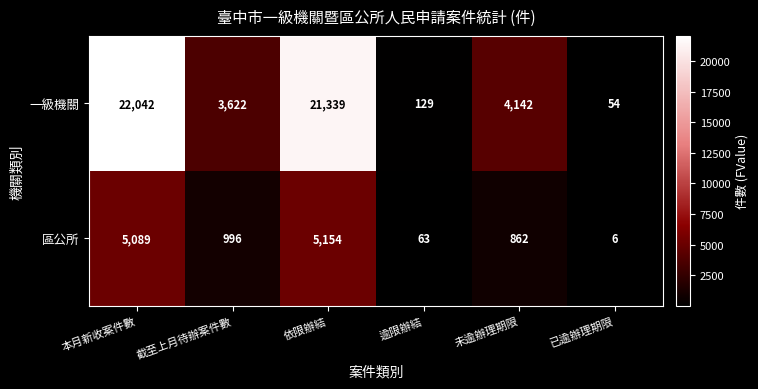

What is the spread (max minus min) of values at 已逾辦理期限?

48